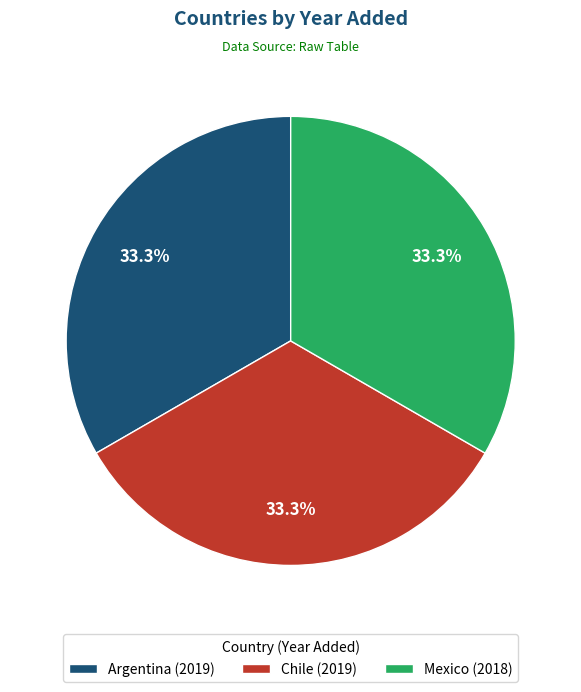

What percentage do Argentina and Mexico together represent?

66.7%